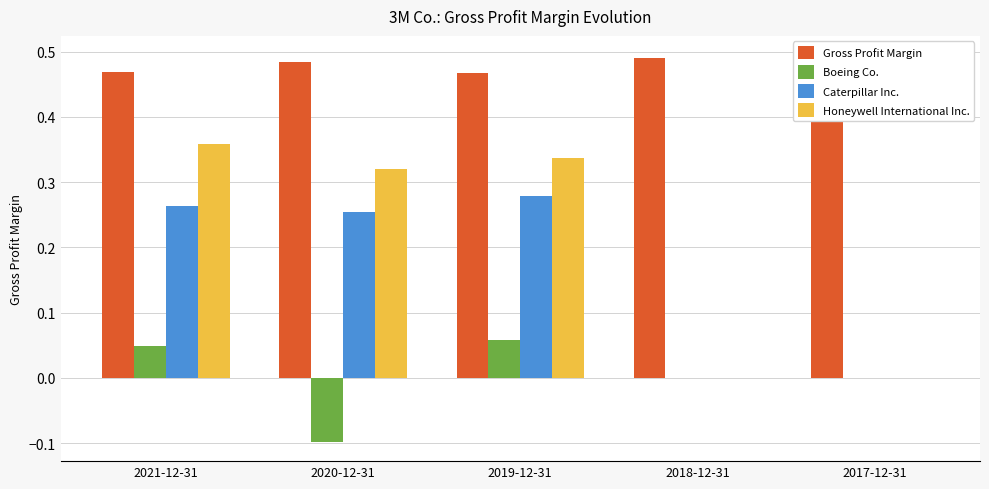

What is the spread (max minus min) of values at 2017-12-31?

0.5